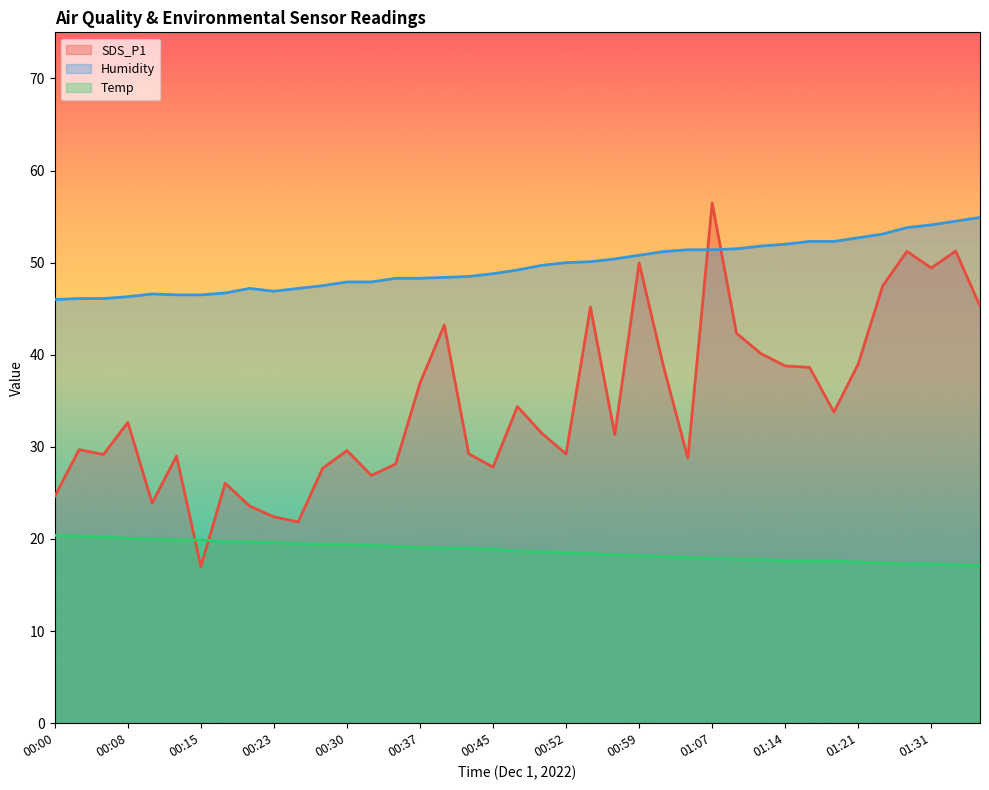

How many intersections are there between SDS_P1 and Temp?

2